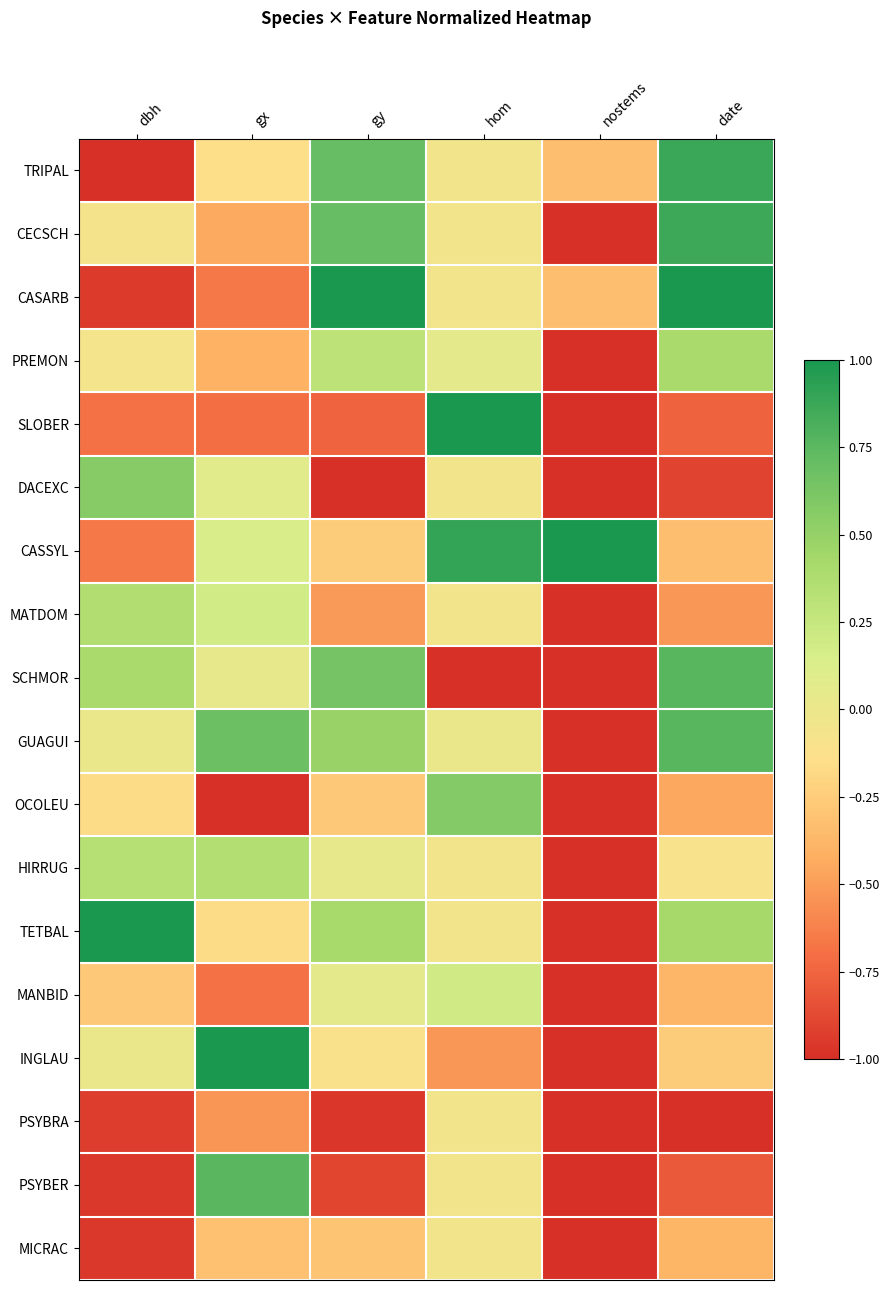

Reading right to left, what are all the values shown in this chart?

TRIPAL: date=0.9	nostems=-0.3	hom=-0.0	gy=0.7	gx=-0.2	dbh=-1.0
CECSCH: date=0.9	nostems=-1.0	hom=-0.0	gy=0.7	gx=-0.4	dbh=-0.1
CASARB: date=1.0	nostems=-0.3	hom=-0.0	gy=1.0	gx=-0.7	dbh=-0.9
PREMON: date=0.4	nostems=-1.0	hom=0.0	gy=0.3	gx=-0.4	dbh=-0.1
SLOBER: date=-0.8	nostems=-1.0	hom=1.0	gy=-0.8	gx=-0.7	dbh=-0.7
DACEXC: date=-0.9	nostems=-1.0	hom=-0.0	gy=-1.0	gx=0.1	dbh=0.6
CASSYL: date=-0.3	nostems=1.0	hom=0.9	gy=-0.3	gx=0.1	dbh=-0.7
MATDOM: date=-0.5	nostems=-1.0	hom=-0.0	gy=-0.5	gx=0.2	dbh=0.4
SCHMOR: date=0.8	nostems=-1.0	hom=-1.0	gy=0.6	gx=0.0	dbh=0.4
GUAGUI: date=0.8	nostems=-1.0	hom=0.0	gy=0.5	gx=0.7	dbh=0.0
OCOLEU: date=-0.4	nostems=-1.0	hom=0.6	gy=-0.3	gx=-1.0	dbh=-0.2
HIRRUG: date=-0.1	nostems=-1.0	hom=-0.0	gy=0.0	gx=0.4	dbh=0.3
TETBAL: date=0.4	nostems=-1.0	hom=-0.0	gy=0.4	gx=-0.2	dbh=1.0
MANBID: date=-0.4	nostems=-1.0	hom=0.2	gy=0.0	gx=-0.7	dbh=-0.3
INGLAU: date=-0.3	nostems=-1.0	hom=-0.5	gy=-0.1	gx=1.0	dbh=0.0
PSYBRA: date=-1.0	nostems=-1.0	hom=-0.0	gy=-1.0	gx=-0.5	dbh=-0.9
PSYBER: date=-0.8	nostems=-1.0	hom=-0.0	gy=-0.9	gx=0.8	dbh=-1.0
MICRAC: date=-0.4	nostems=-1.0	hom=-0.0	gy=-0.3	gx=-0.3	dbh=-1.0